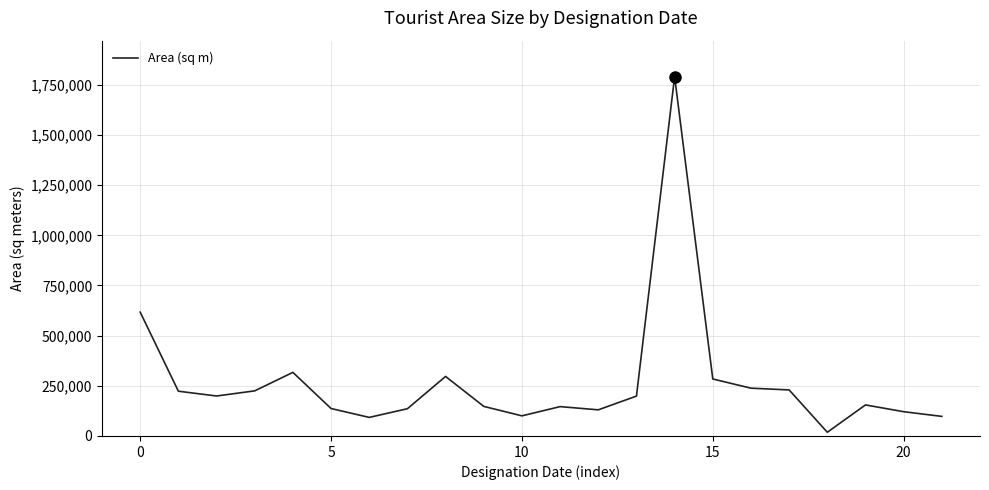

What is the maximum value shown in the chart?

1790835